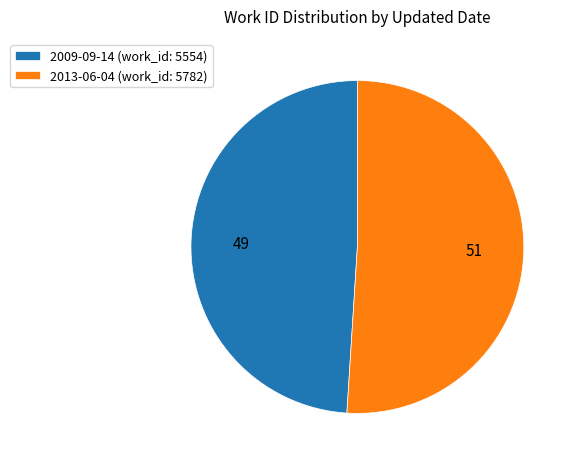

Do 2013-06-04 (work_id: 5782) and 2009-09-14 (work_id: 5554) together represent more than half of the pie?

Yes